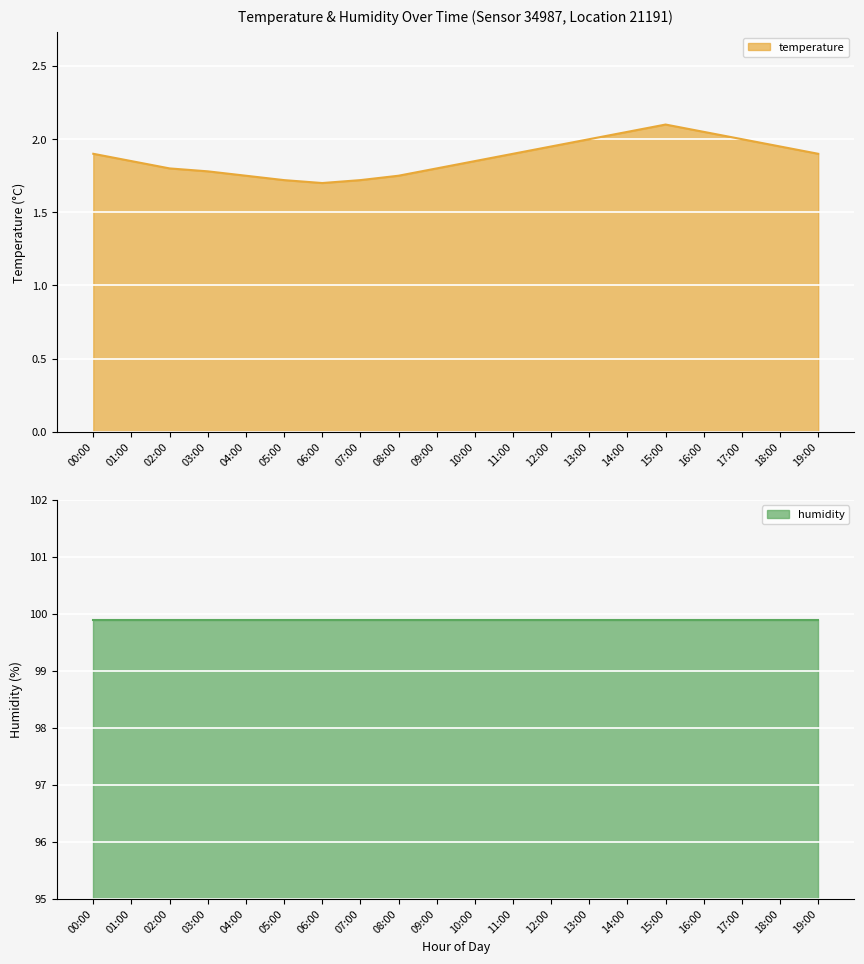

Reading left to right, what are all the values shown in this chart?

1.9	1.9	1.8	1.8	1.8	1.7	1.7	1.7	1.8	1.8	1.9	1.9	1.9	2.0	2.0	2.1	2.0	2.0	1.9	1.9